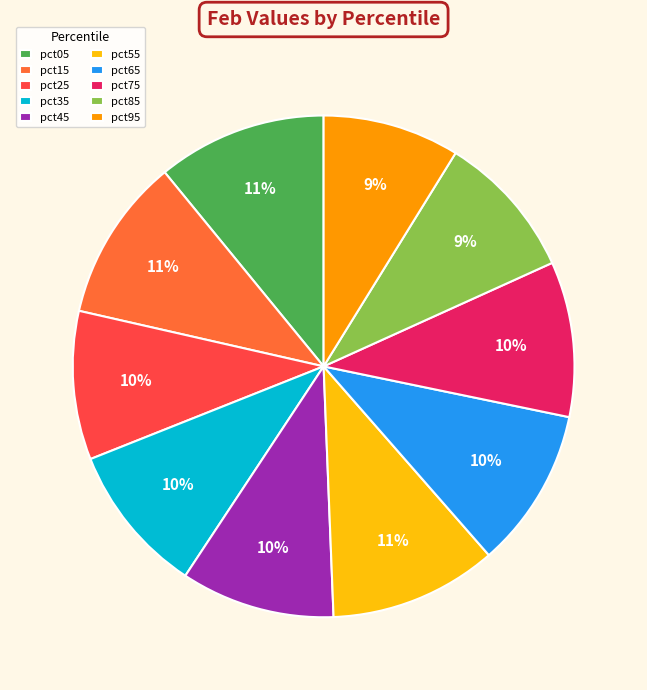

To the nearest percent, what portion does pct65 represent?

10%